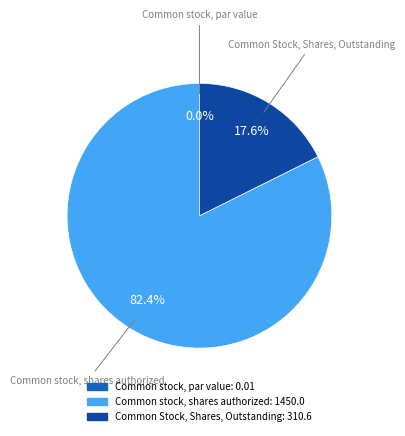

To the nearest percent, what is the difference between the largest and smallest slice percentages?

82%